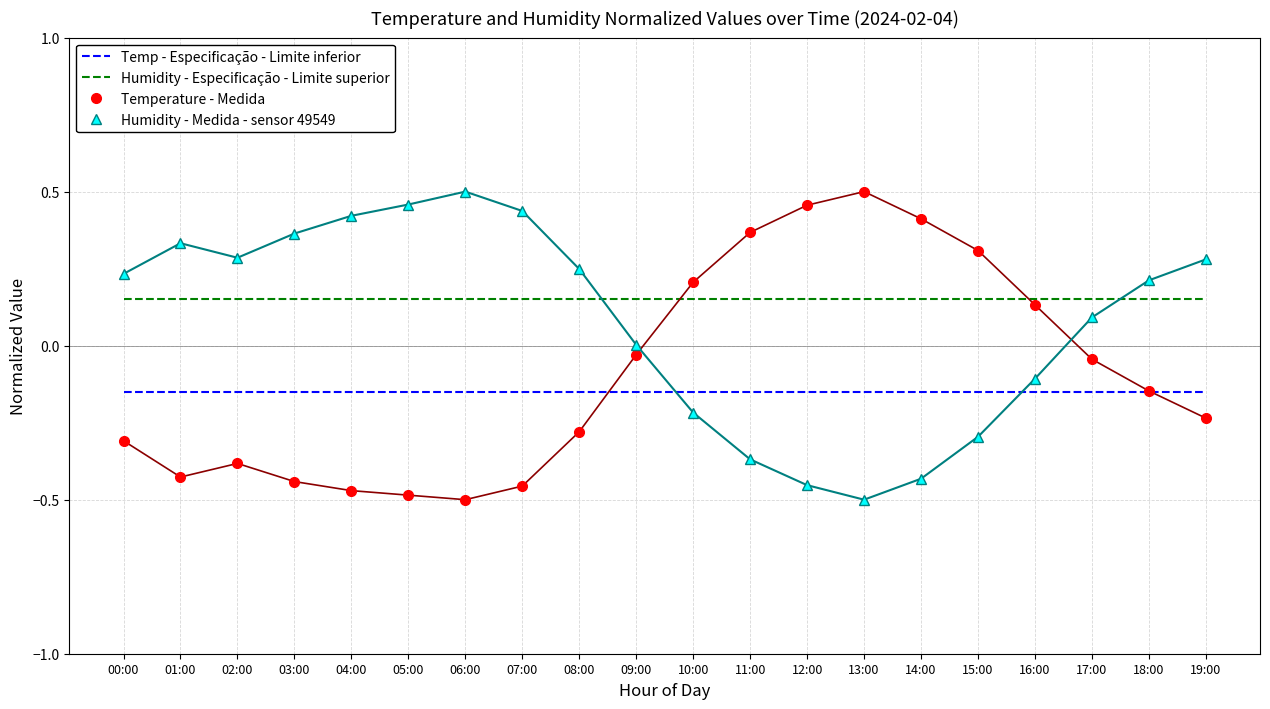

What is the spread (max minus min) of values at 06:00?

1.0